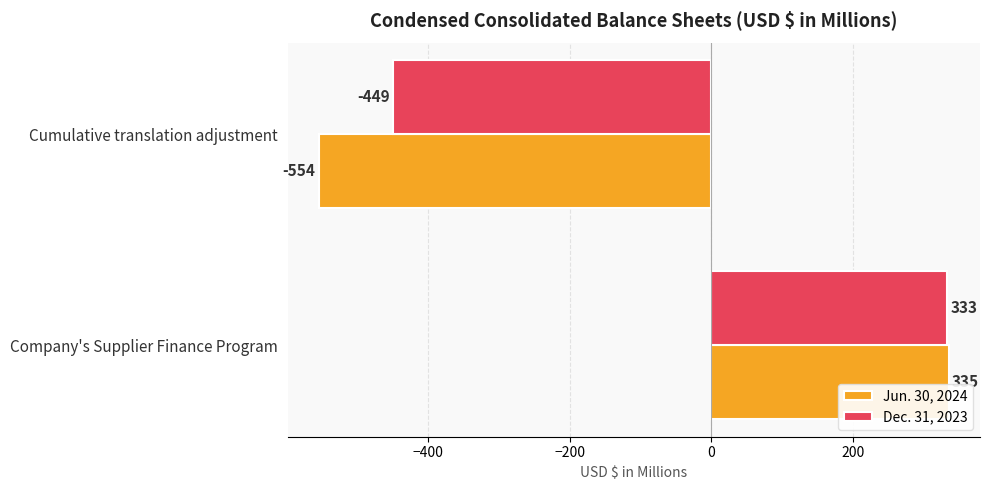

How many negative values does the Jun. 30, 2024 series have?

1